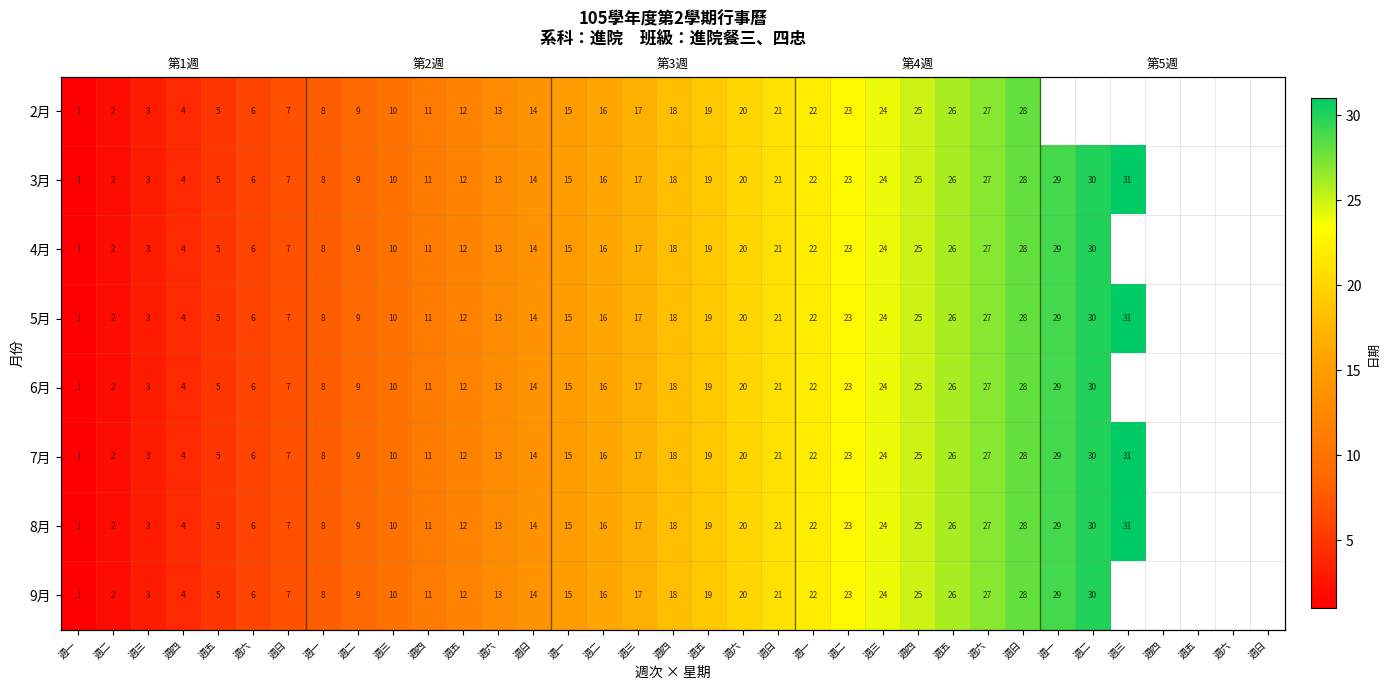

How many categories are shown in the chart?

35